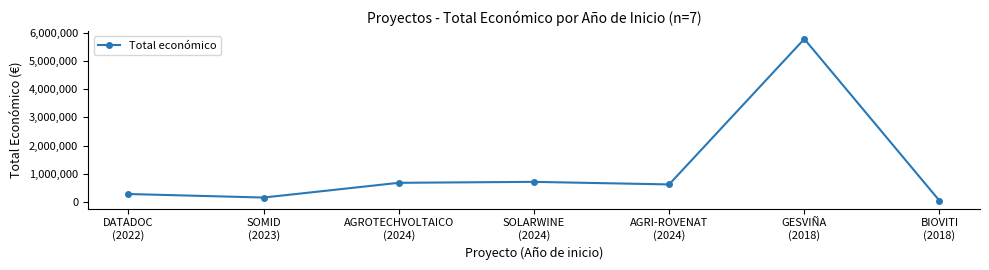

Between GESVIÑA
(2018) and AGRI-ROVENAT
(2024), which is larger?

GESVIÑA
(2018)